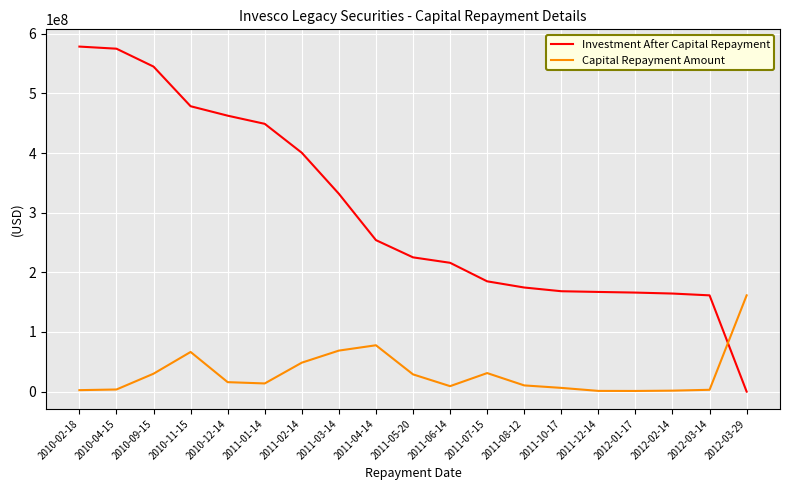

What is the difference between the maximum and minimum values in the Capital Repayment Amount series?

160290684.5